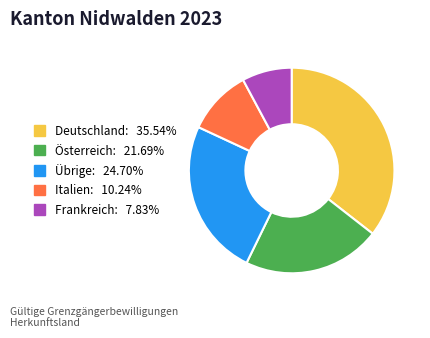

What is the ratio of the value at Übrige to the value at Frankreich?

3.2